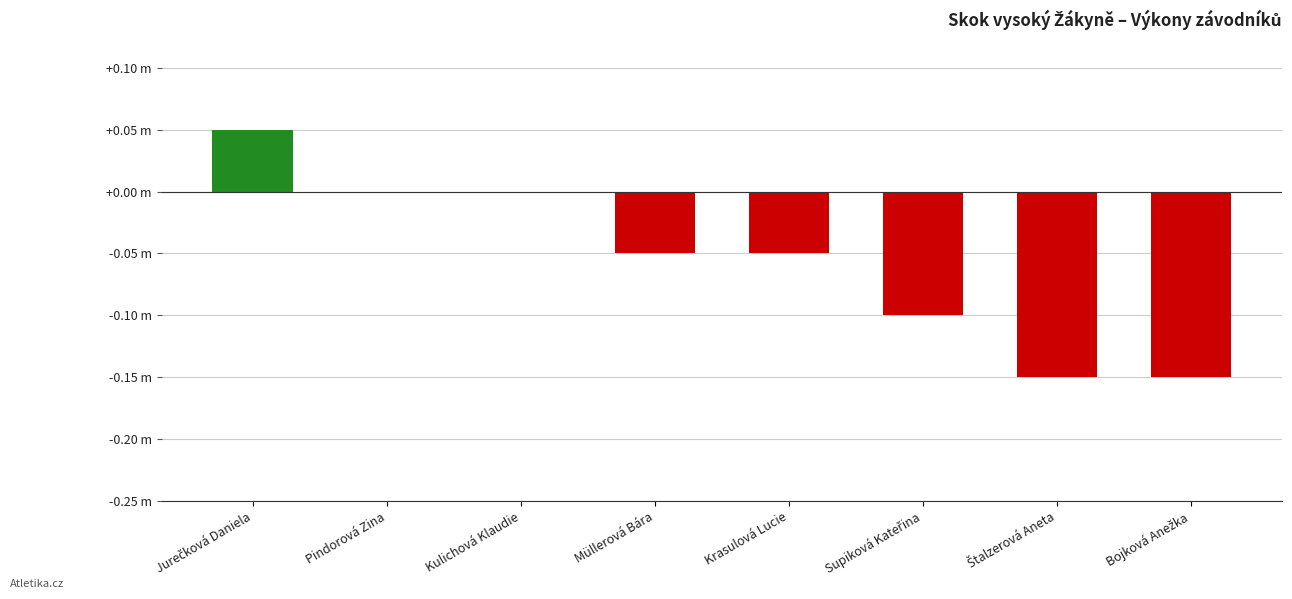

Reading right to left, list all the values displayed in this chart.

-0.1	-0.1	-0.1	-0.0	-0.0	0.0	0.0	0.1